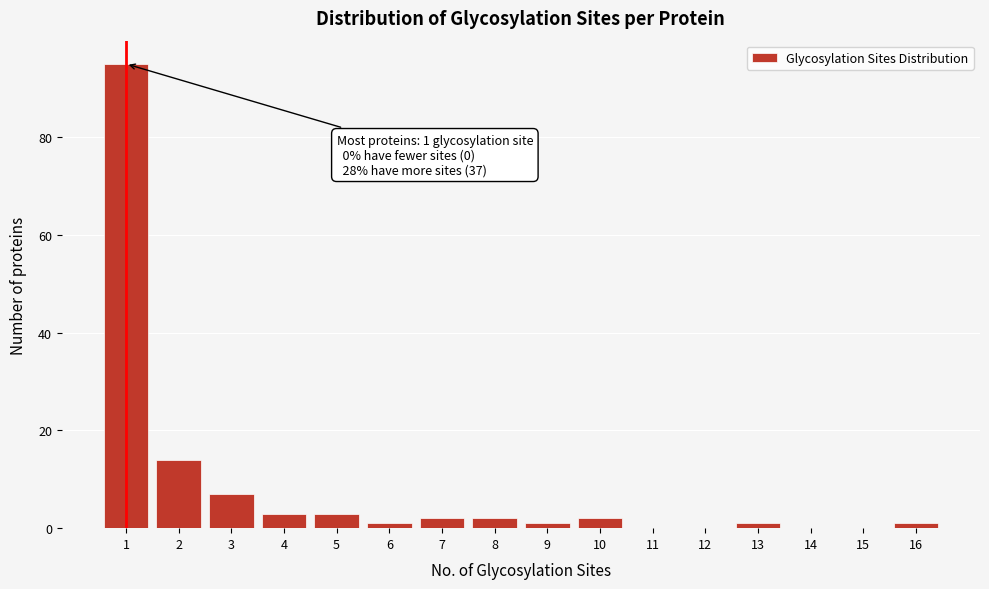

Over which range of the x-axis is the bar tallest?

0.5 to 1.5